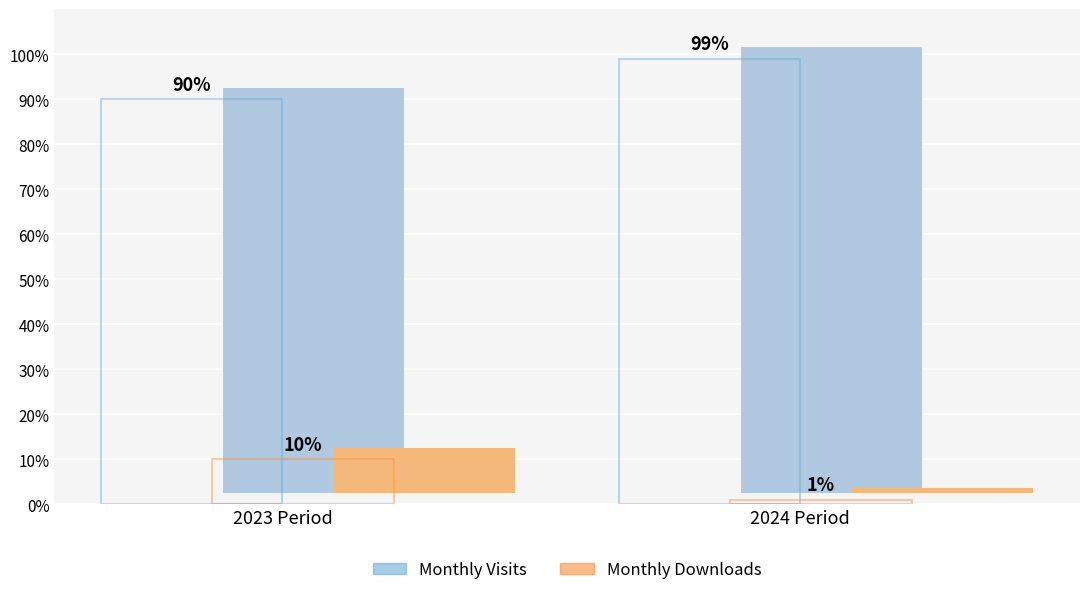

What is the difference between the maximum and minimum values in the Monthly Visits series?

9